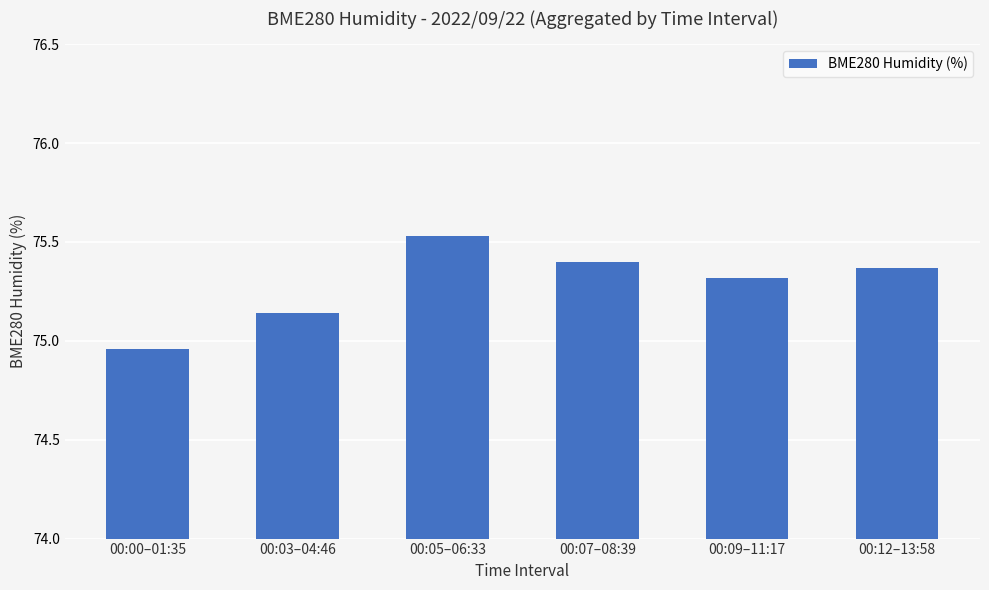

What is the label of the 4th bar from the right?

00:05–06:33